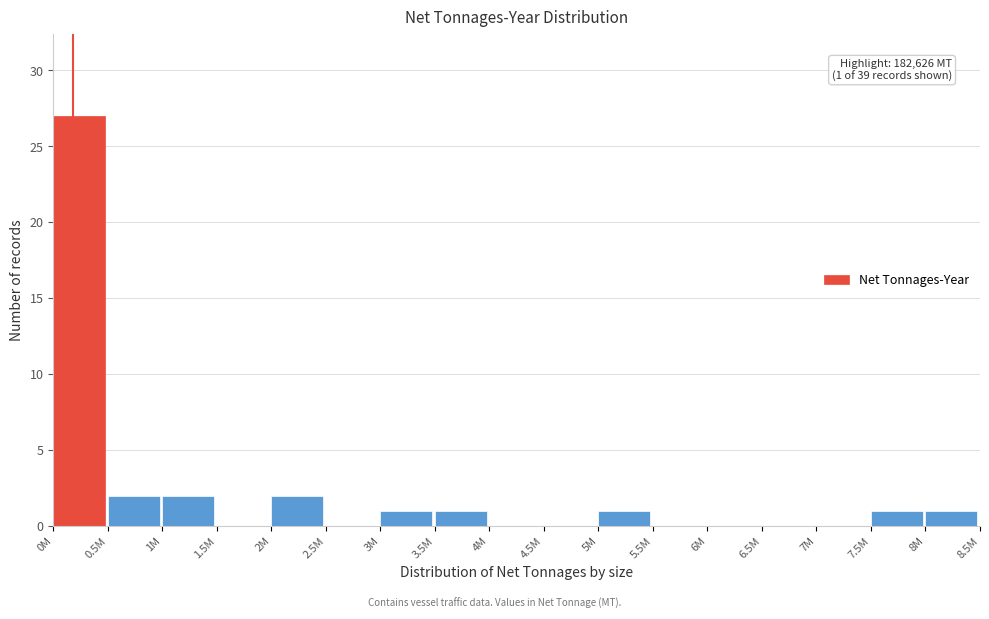

Reading left to right, extract all data points from this chart.

0M=27	0.5M=2	1M=2	1.5M=0	2M=2	2.5M=0	3M=1	3.5M=1	4M=0	4.5M=0	5M=1	5.5M=0	6M=0	6.5M=0	7M=0	7.5M=1	8M=1